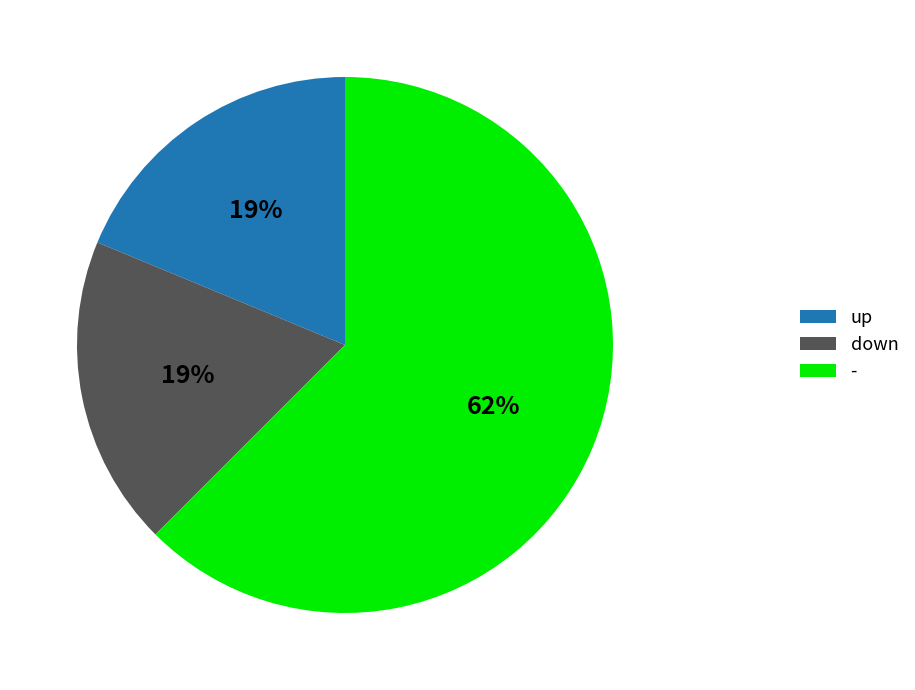

What is the majority slice?

-